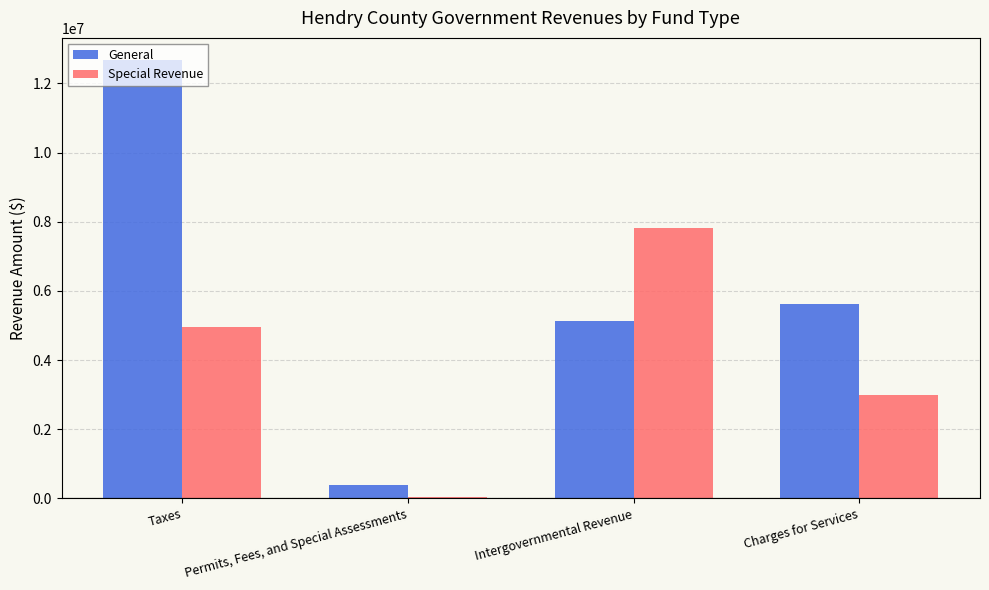

What is the spread (max minus min) of values at Charges for Services?

2643256